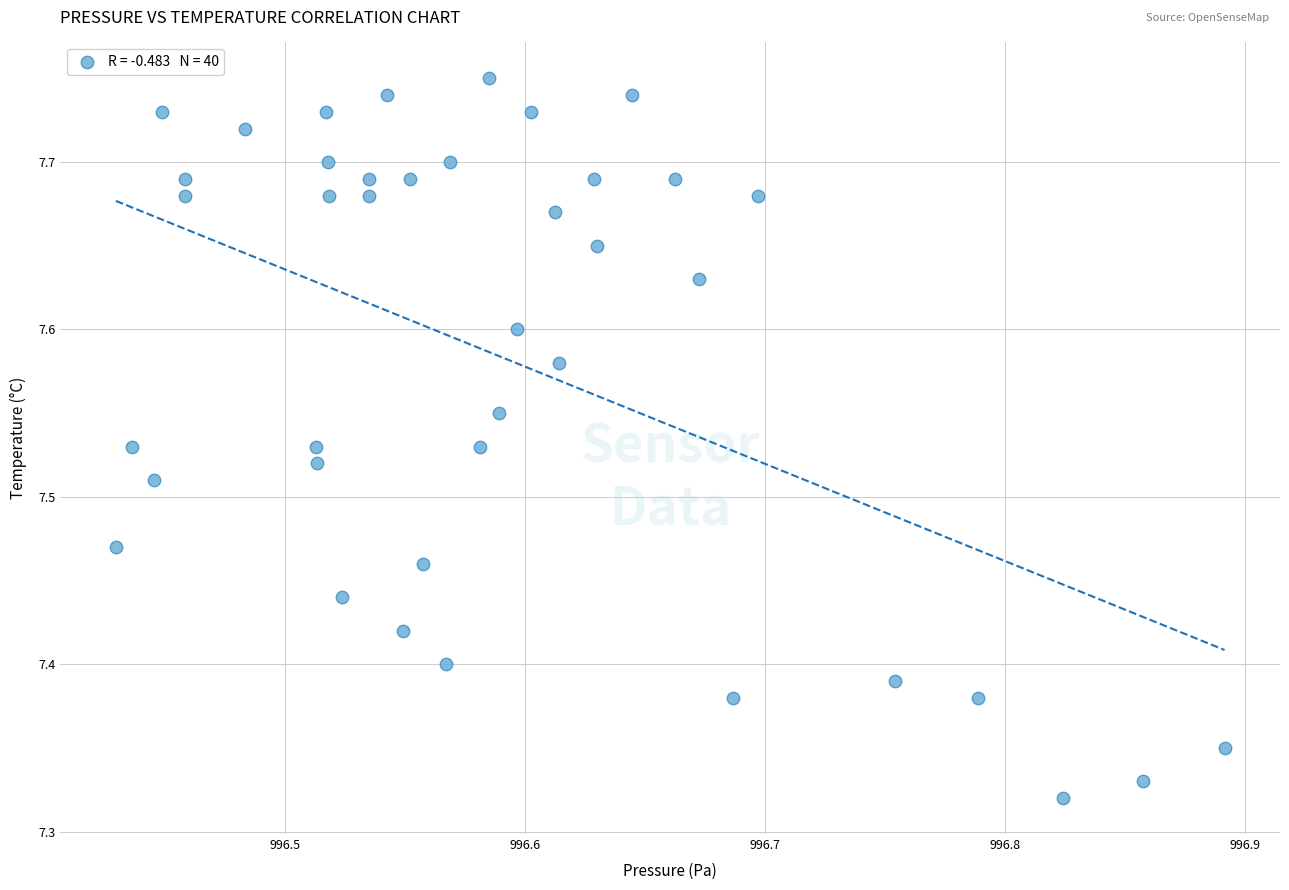

What is the range of X values (max minus min)?

46.2